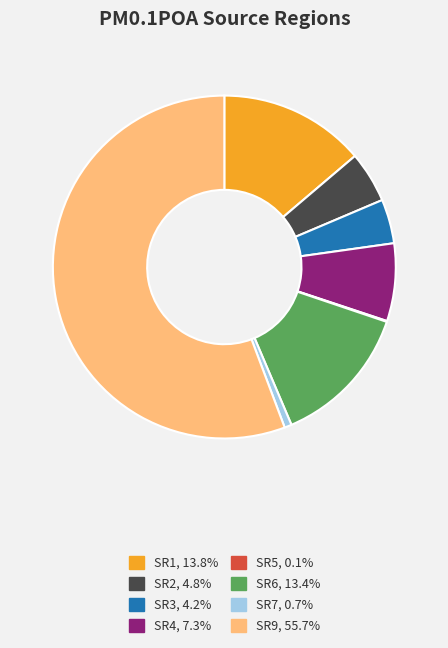

What is the ratio of the value at SR6, 13.4% to the value at SR1, 13.8%?

1.0